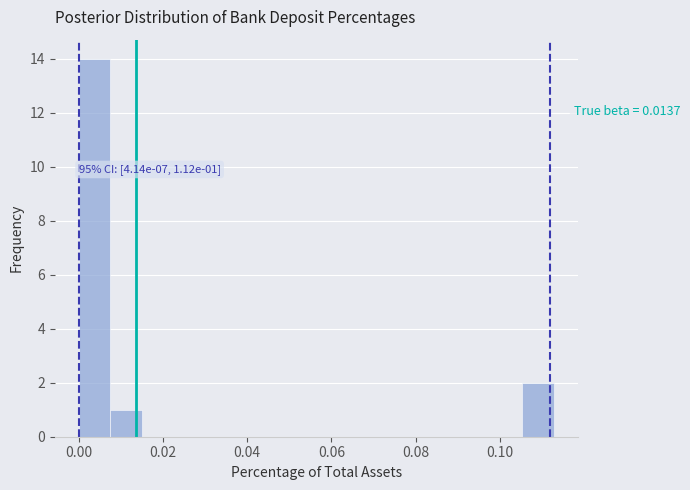

Around what value on the x-axis is the tallest bar? Give the approximate position of its centre, as read against the axis.

0.004